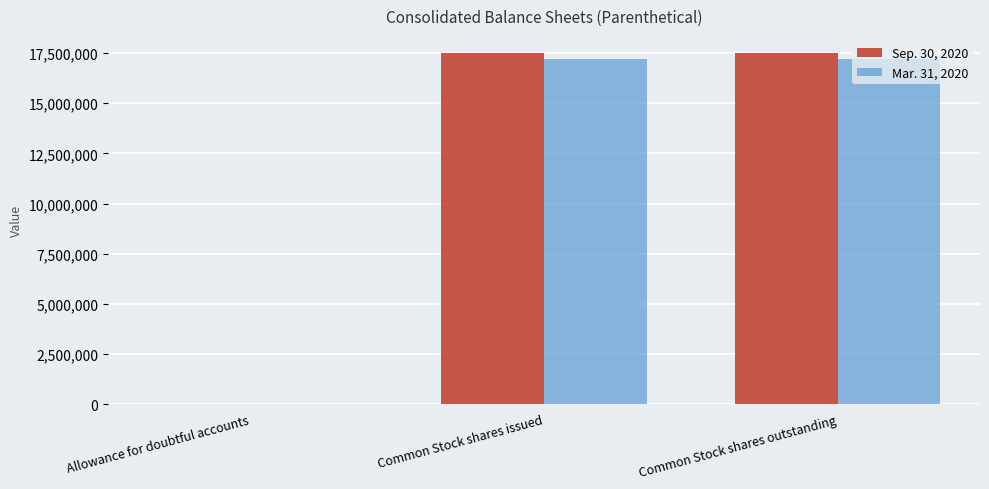

The Mar. 31, 2020 series shows 29753028 at Common Stock shares outstanding. True or false?

False